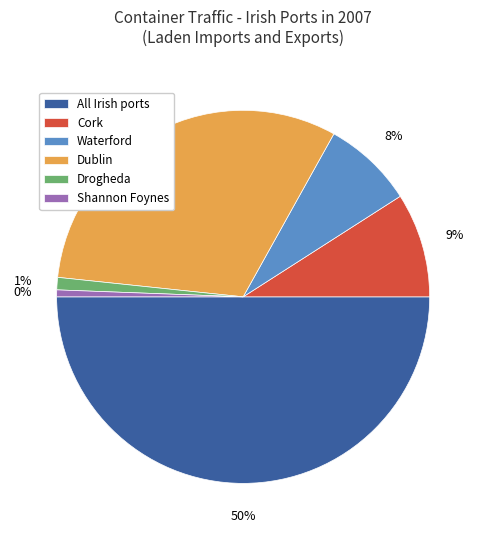

What is the total percentage of Cork and Drogheda?

10.1%